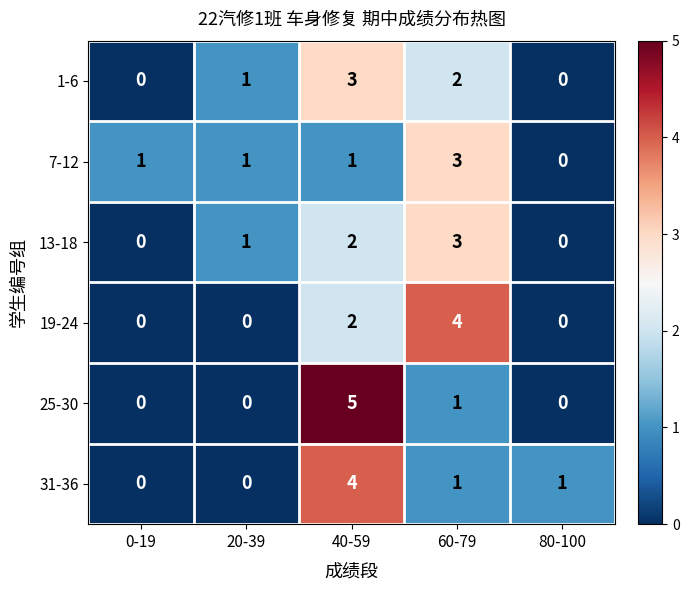

What is the sum of all 7-12 values?

6